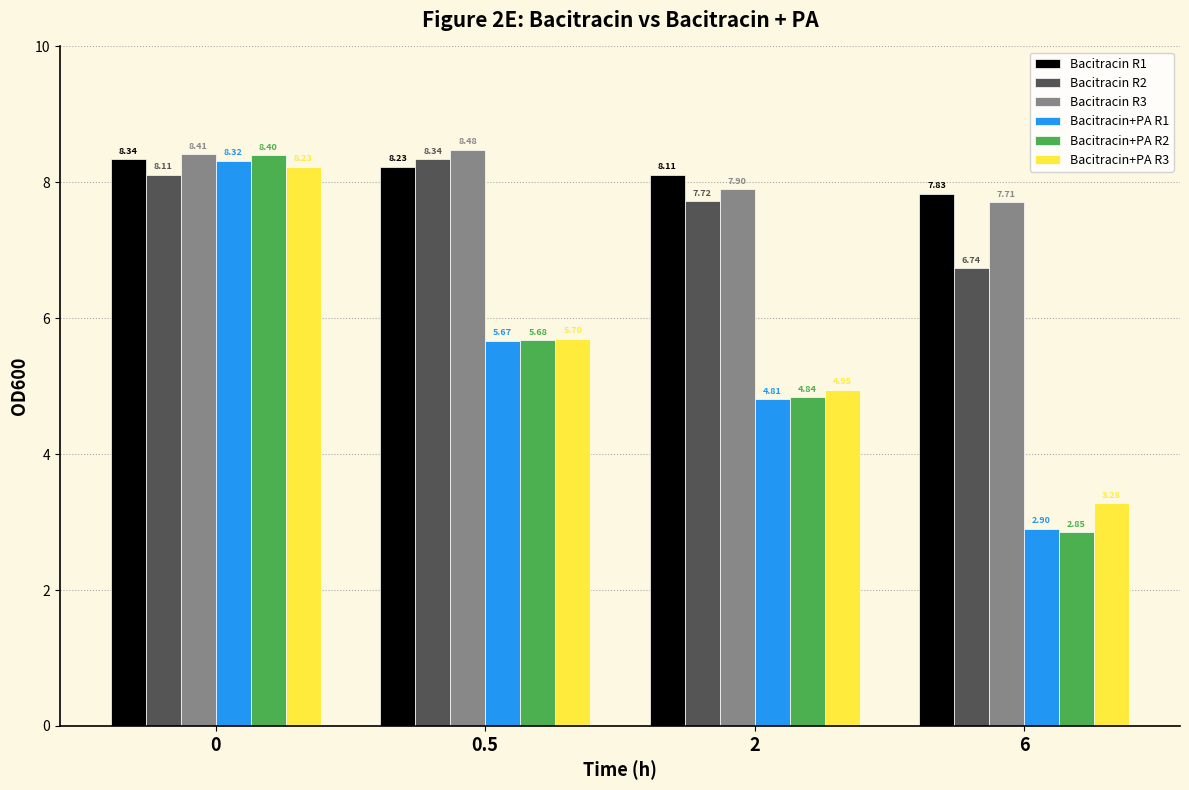

How many bars are there in each group?

6